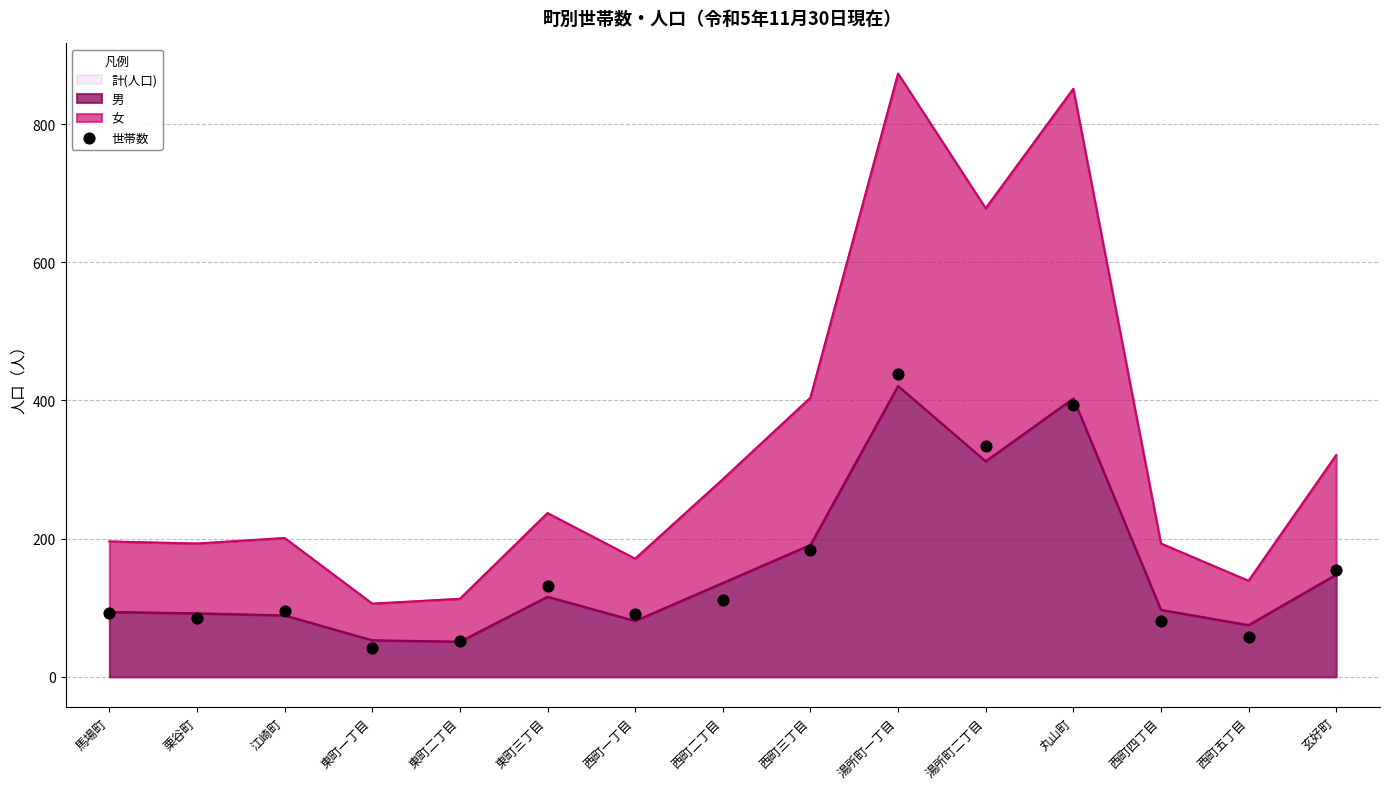

What is the change in value from 江崎町 to 東町一丁目?

-54